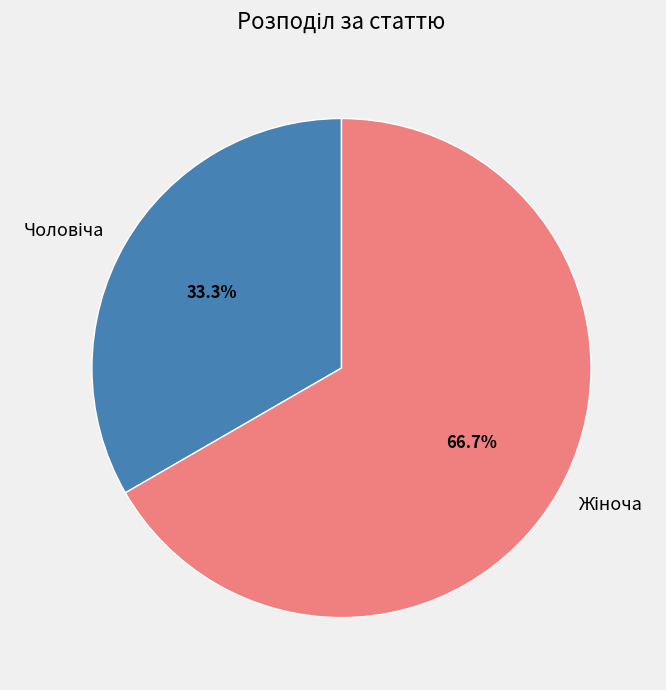

Is there a majority slice in this chart?

Yes